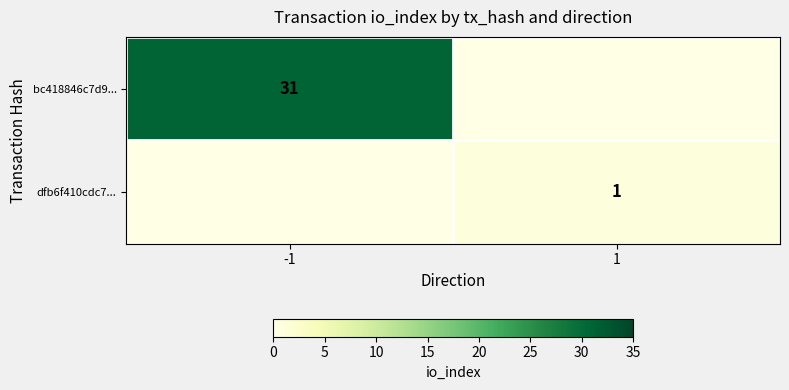

Count the number of data series in this chart.

2